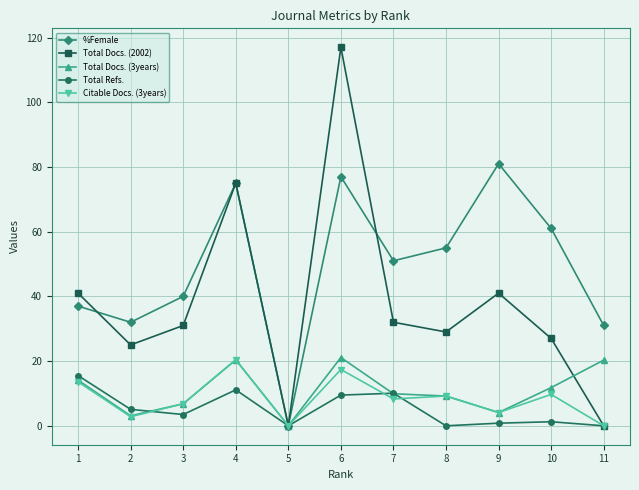

What is the value of the Total Refs. point at the 6th from the left?

9.5